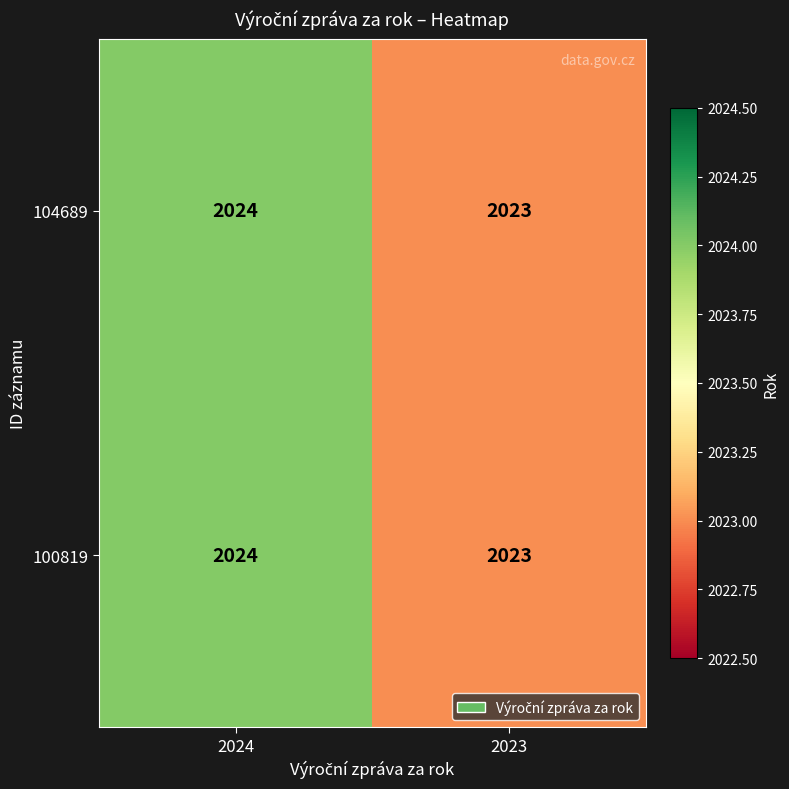

Which label corresponds to the largest value in the chart?

2024